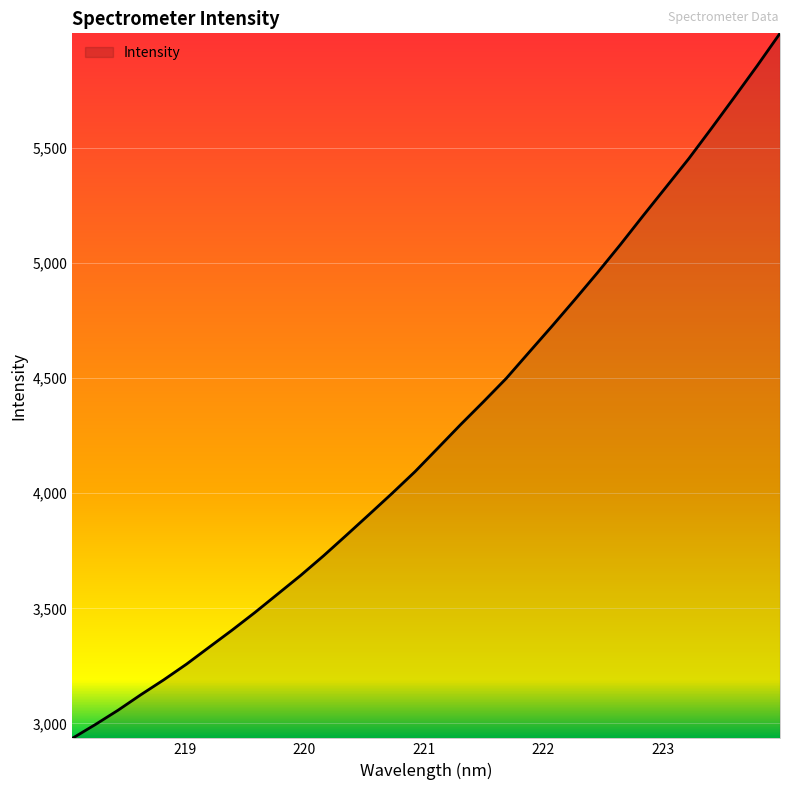

What is the smallest value displayed?

2934.9